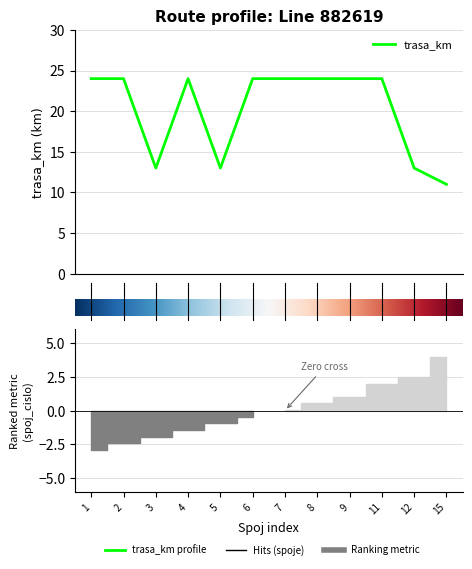

Is it true that the value at 6 is 24?

True